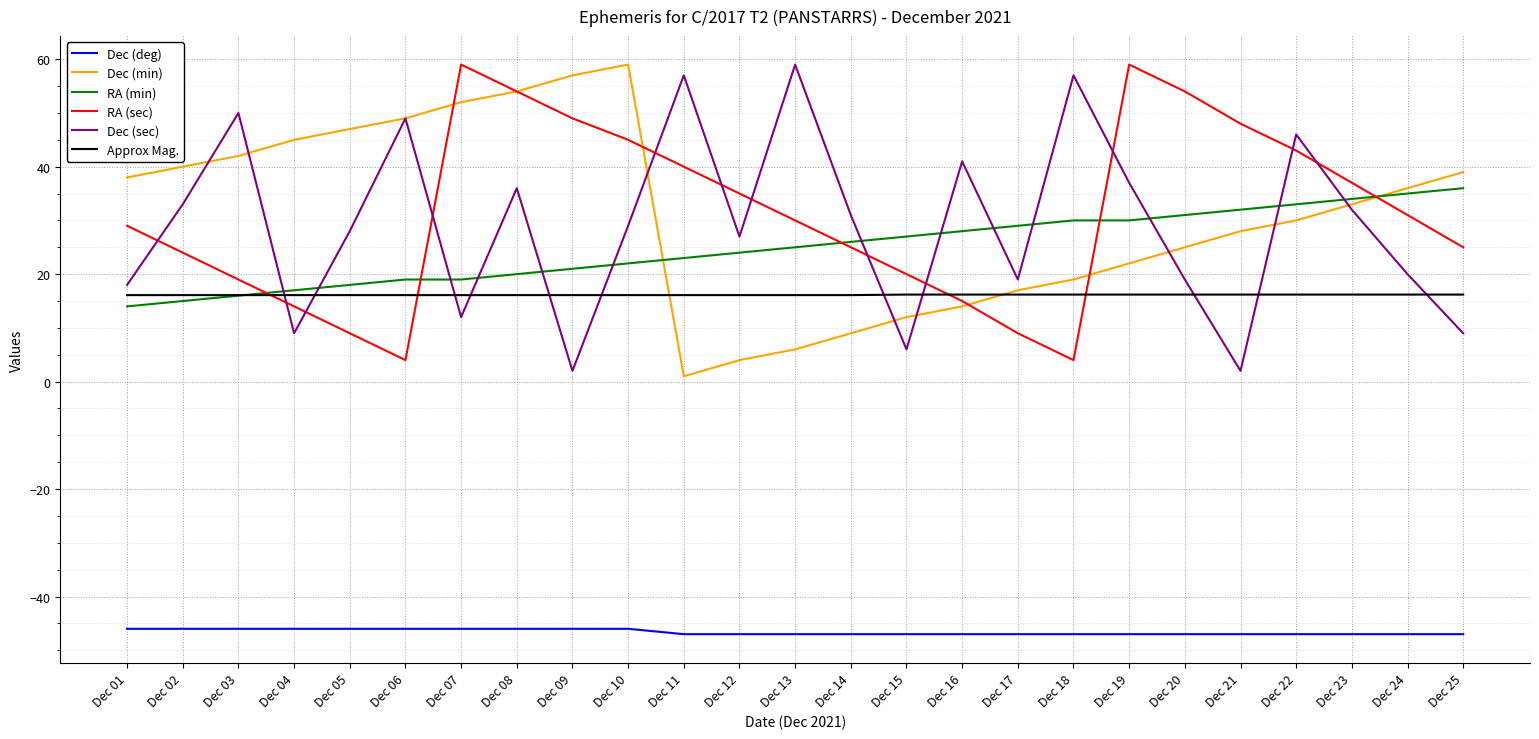

Is it true that Dec (deg) equals -47.0 at Dec 14?

True